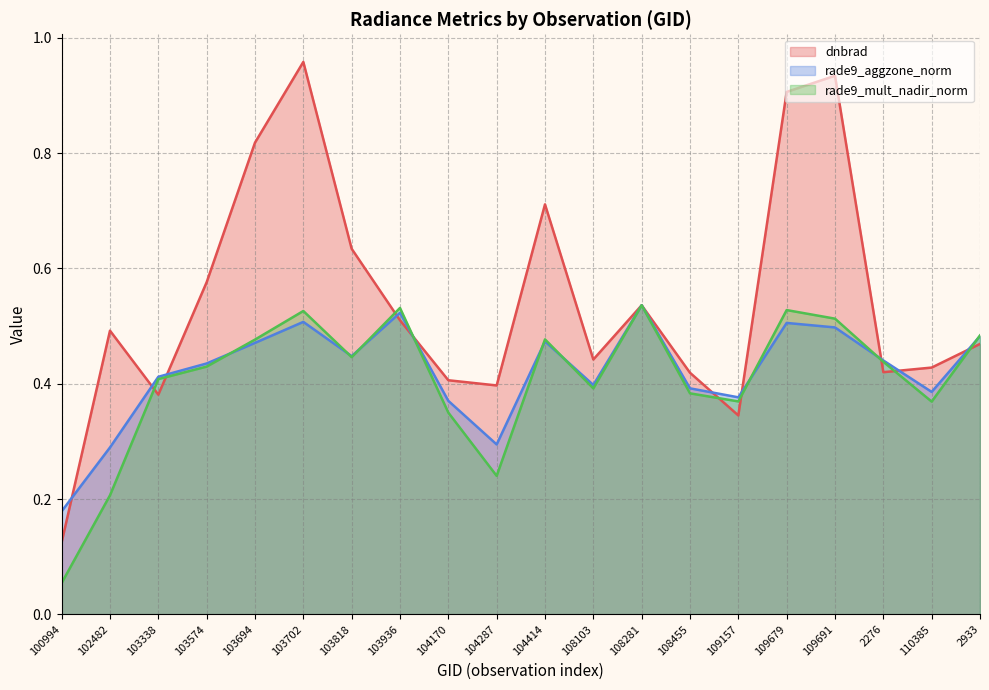

The value of rade9_aggzone_norm at 103338 is 0.7. True or false?

False